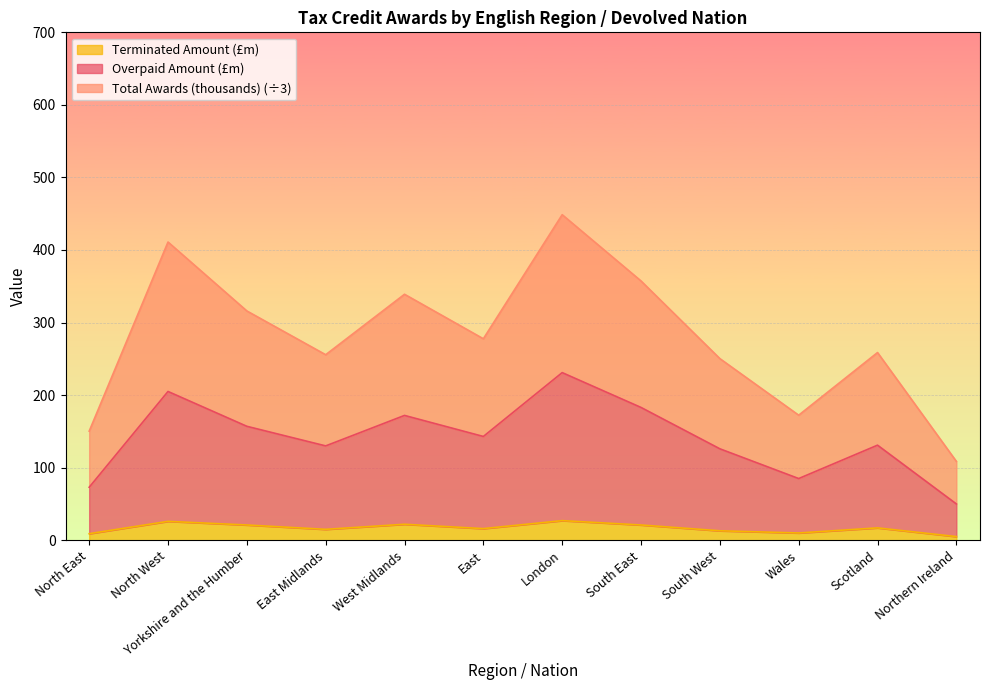

At which category is the sum across all series the highest?

London